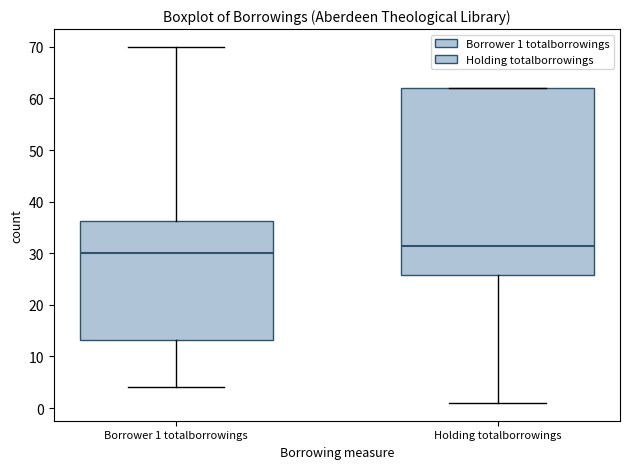

Which box's median line is the highest?

Holding totalborrowings